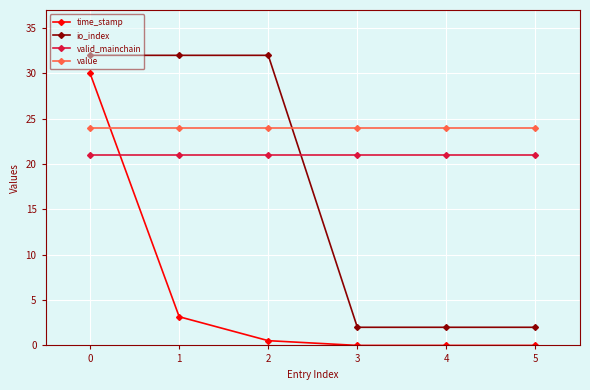

Between which two adjacent categories do time_stamp and value first intersect?

0 and 1